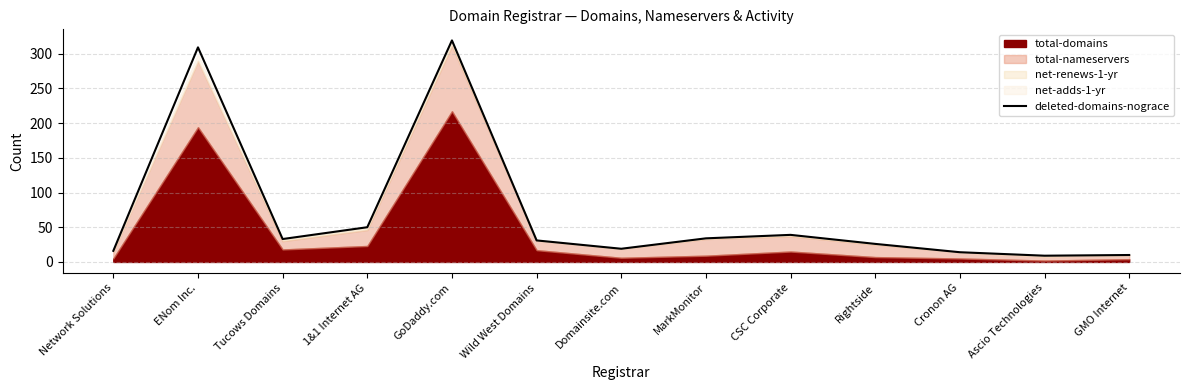

The chart shows a value of 21 at Cronon AG. True or false?

False